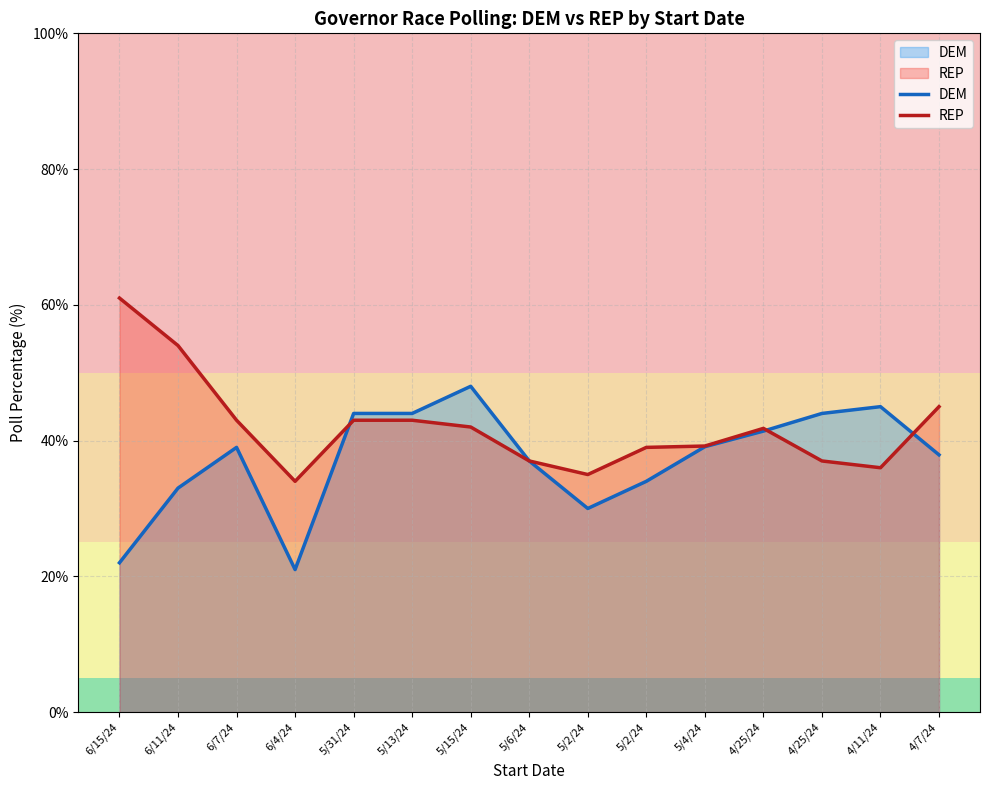

At which category does REP reach its first local peak?

4/25/24